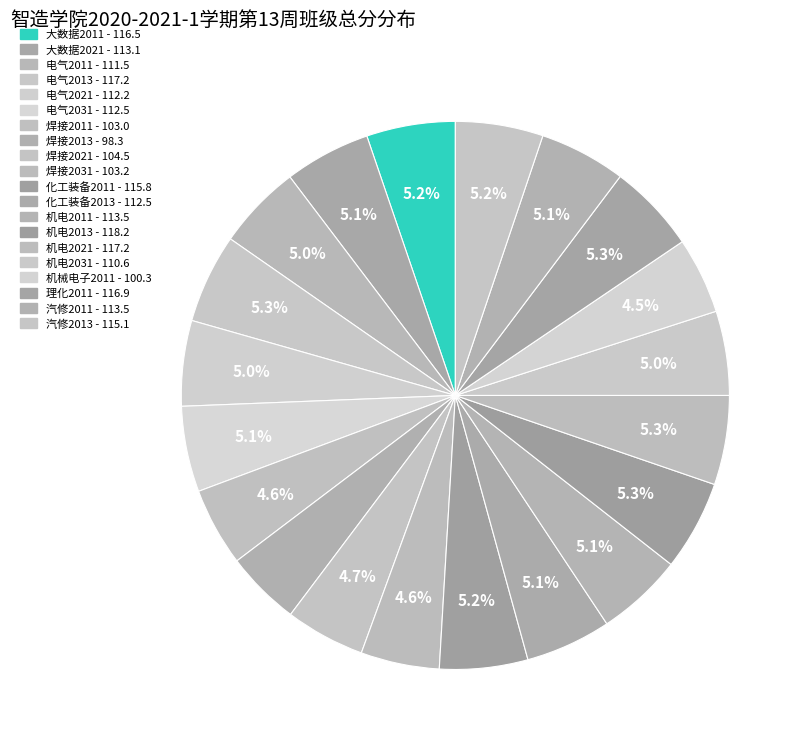

Is there any slice that represents more than half of the pie?

No